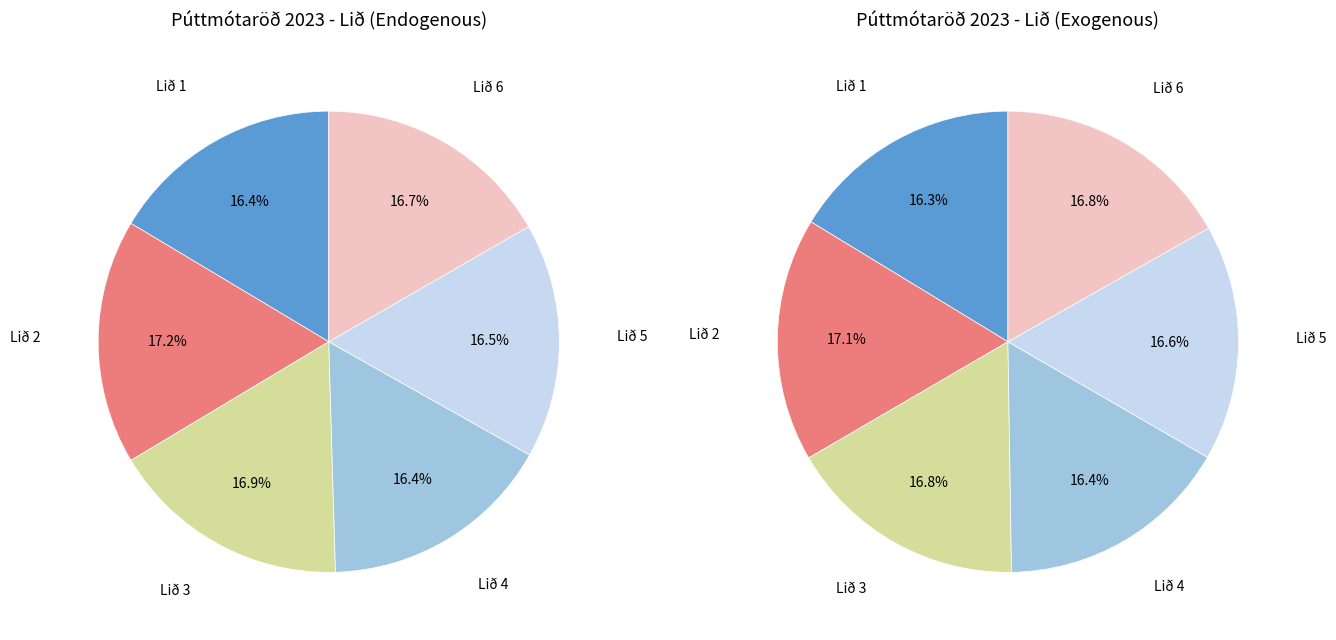

Combined, what portion of the pie is Lið 3 and Lið 1?

33.3%